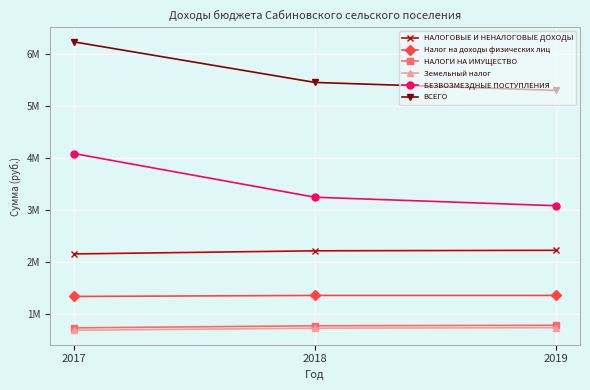

Does the chart have visible grid lines?

Yes